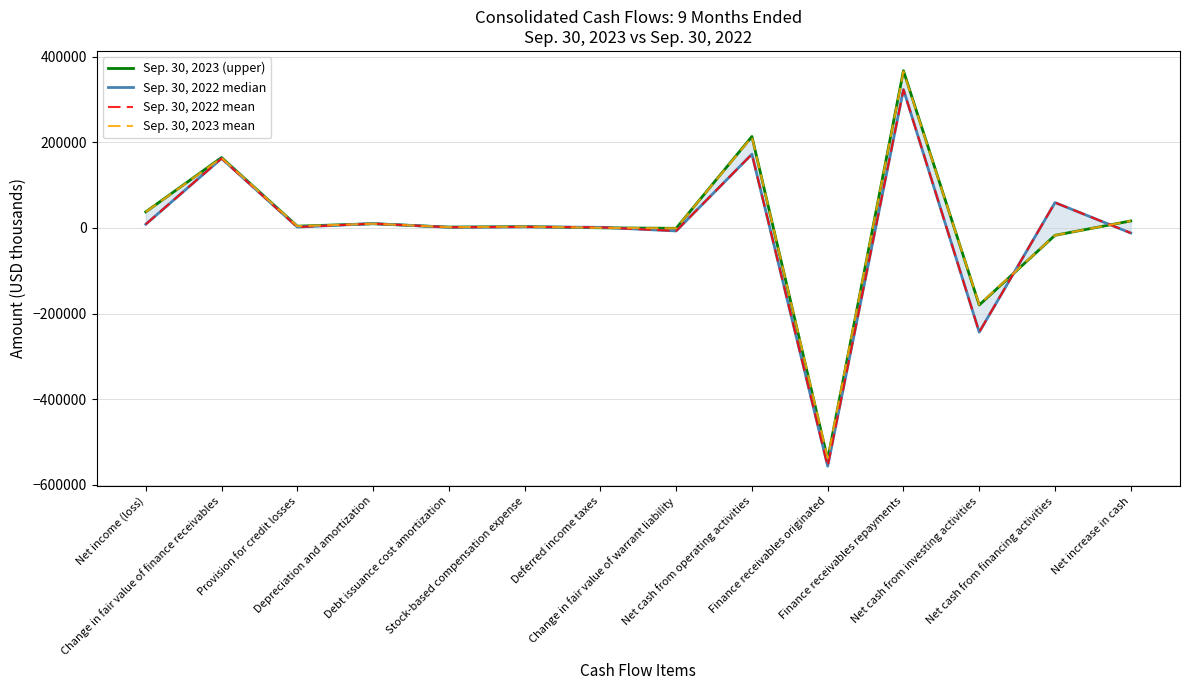

How many values in Sep. 30, 2022 median are below zero?

4